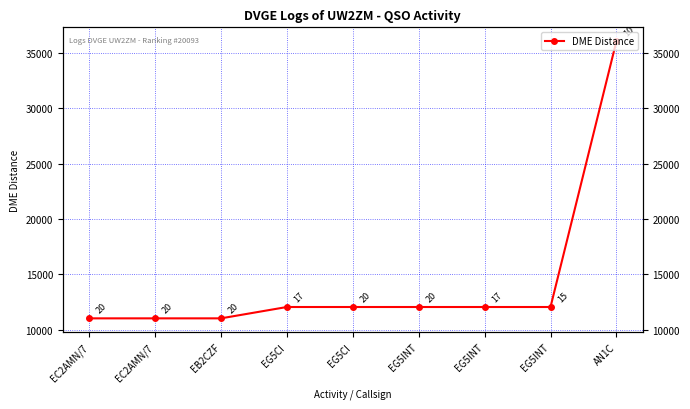

What is the greatest value displayed?

36057